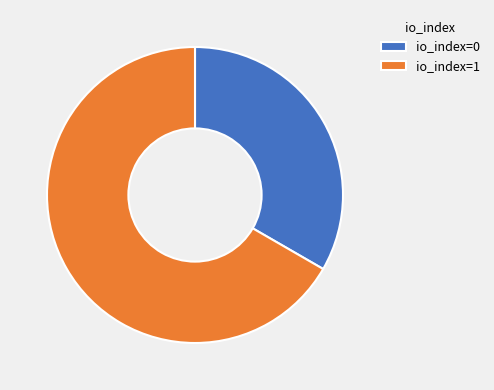

How many slices are in this pie chart?

2